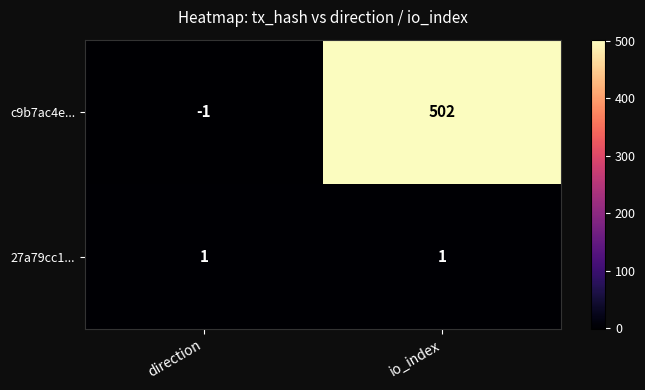

True or false: c9b7ac4e... has a value of 900 at io_index.

False